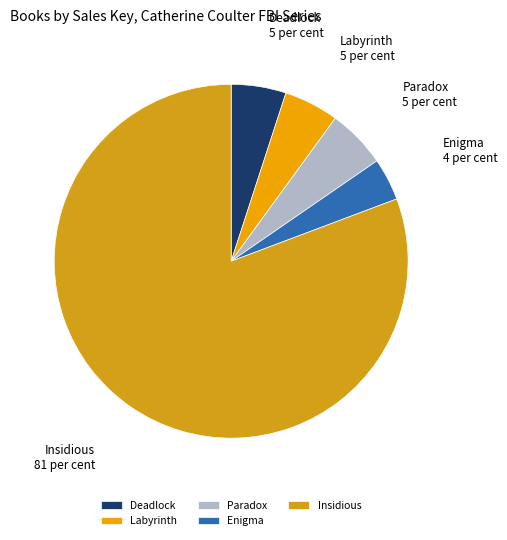

How many slices are in this pie chart?

5